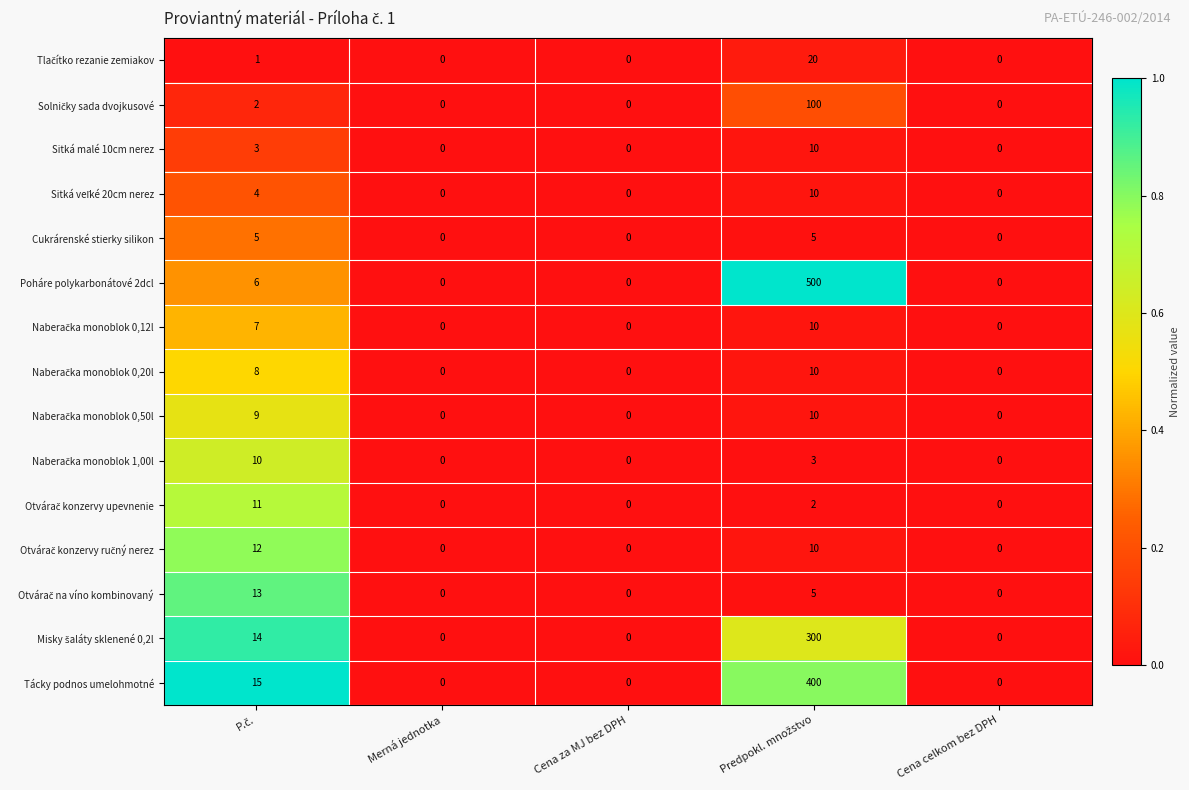

Count the Cukrárenské stierky silikon values in the range 0 to 5.

5